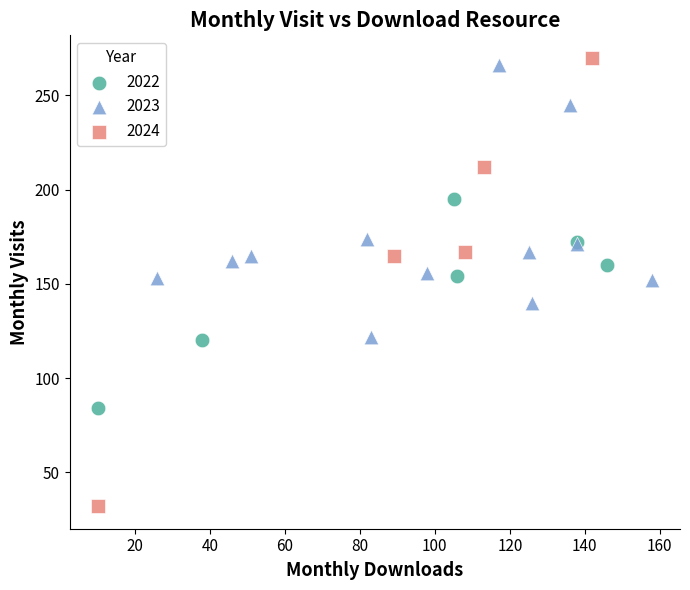

Which series reaches the maximum Y coordinate?

2024